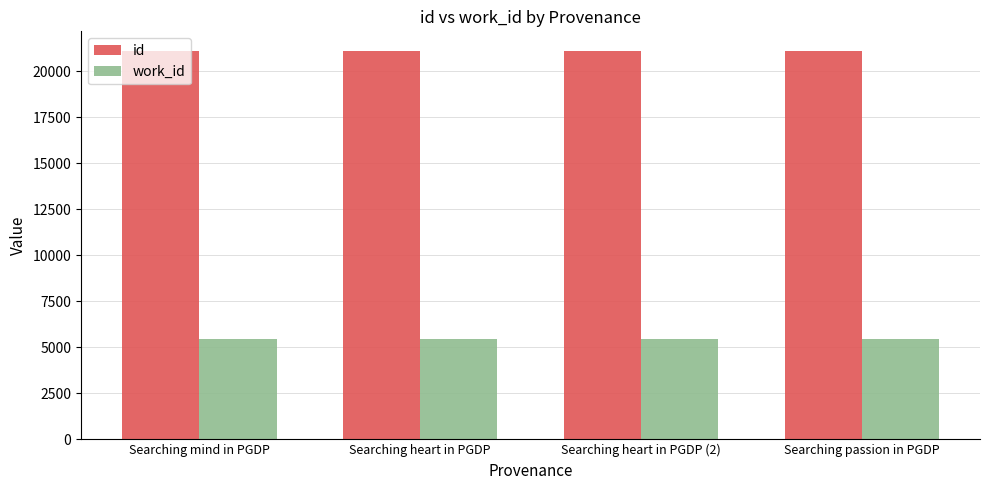

Rank the series by their average value, from highest to lowest.

id, work_id